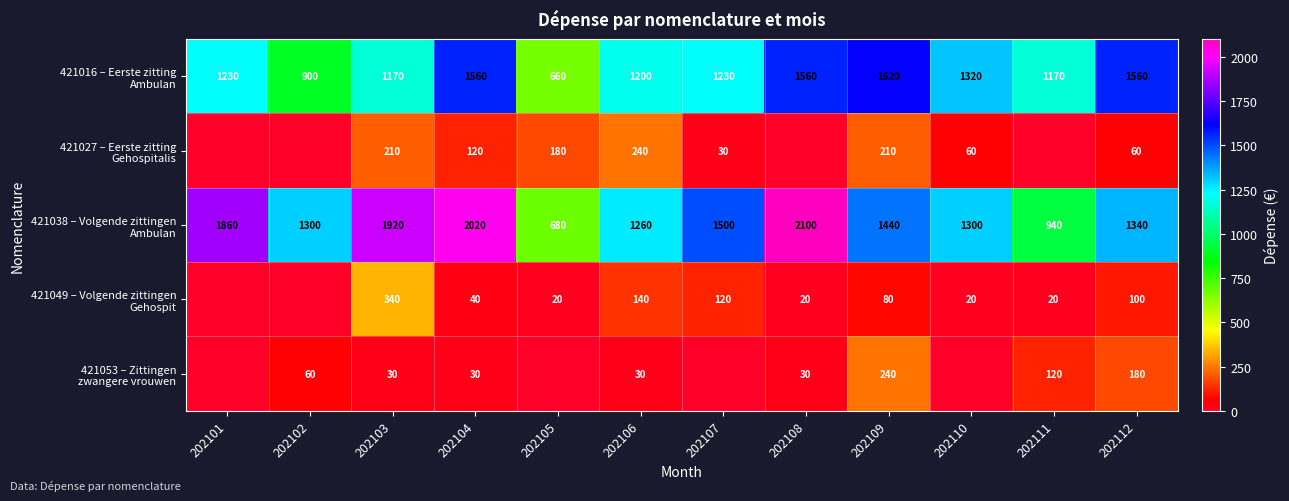

At which category is the sum across all series the highest?

202104